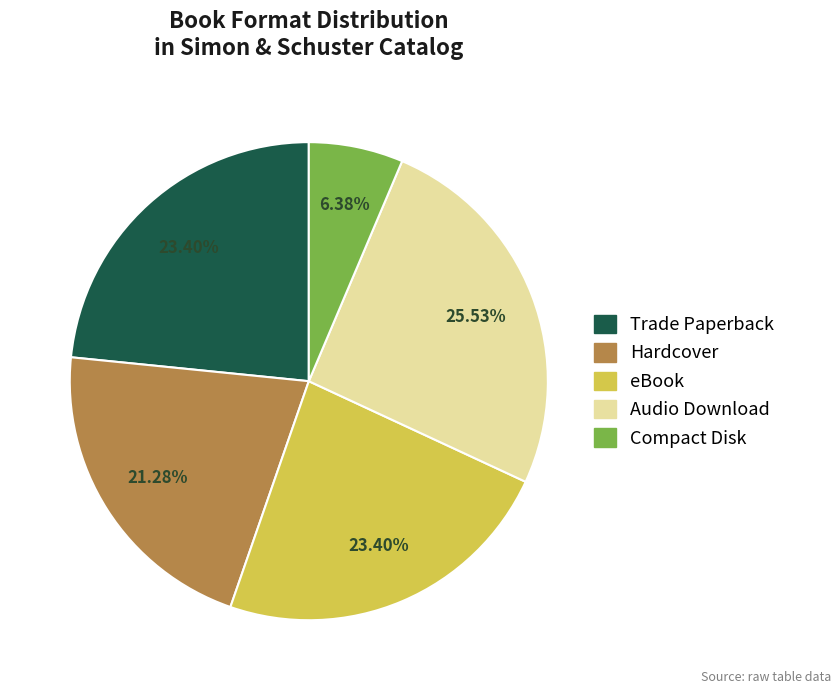

Which category has the smallest portion of the pie?

Compact Disk